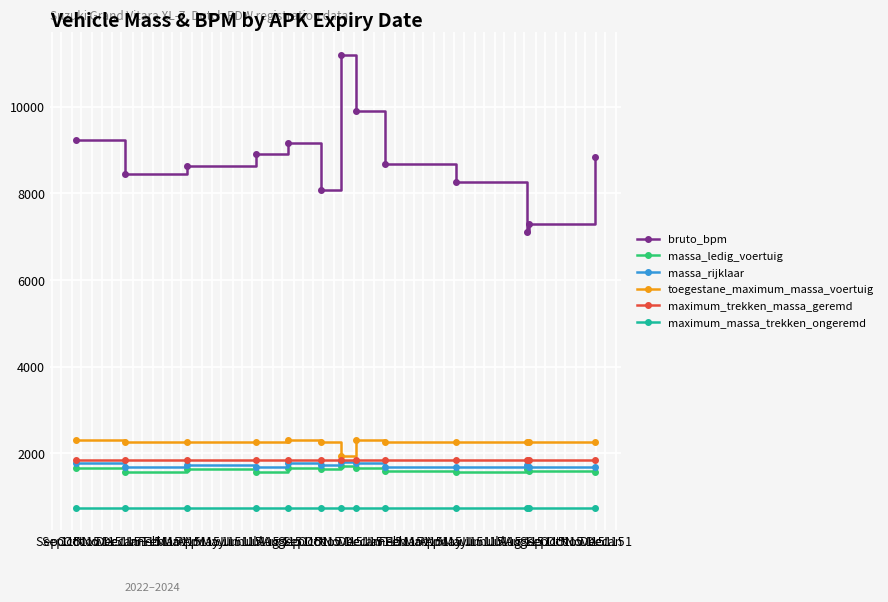

What is the smallest value displayed?

750